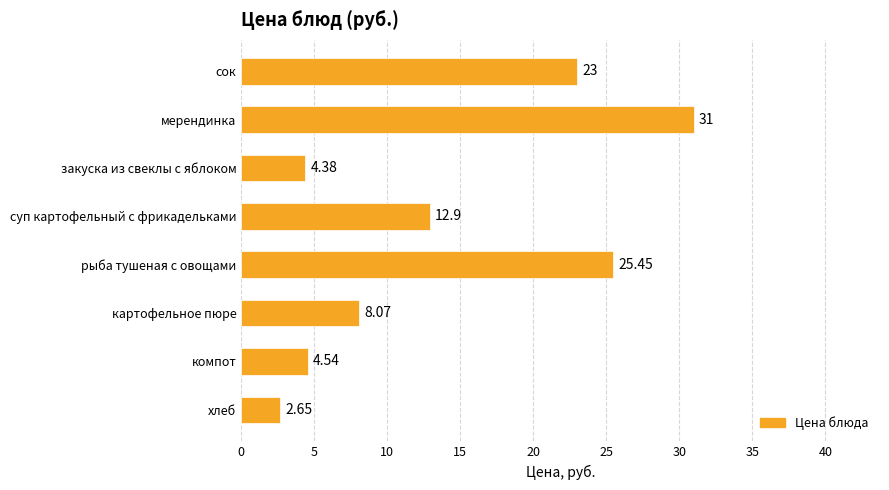

How many categories are shown in the chart?

8